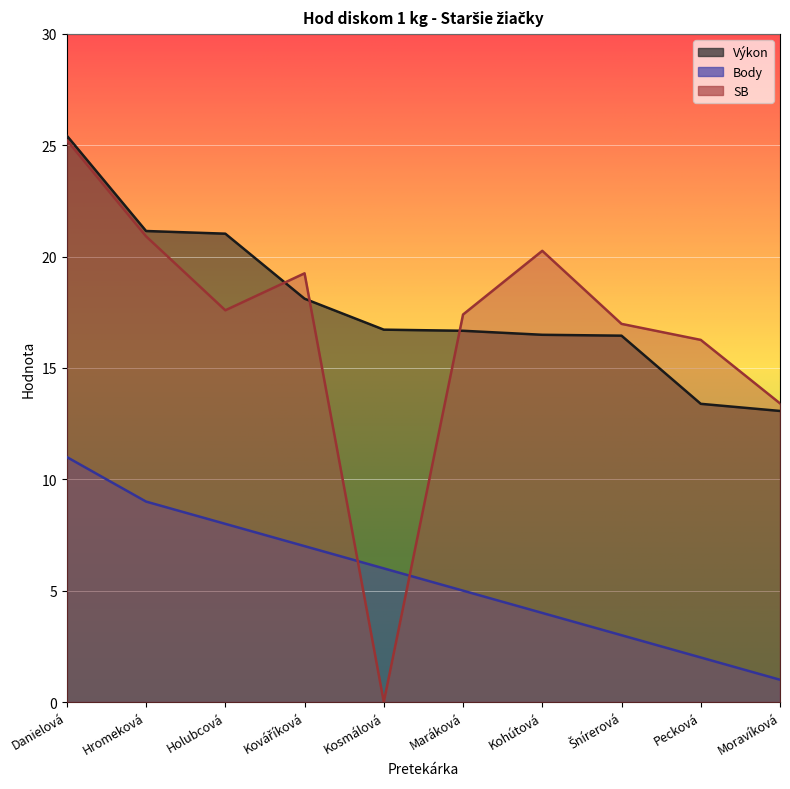

How many values in SB are above zero?

9